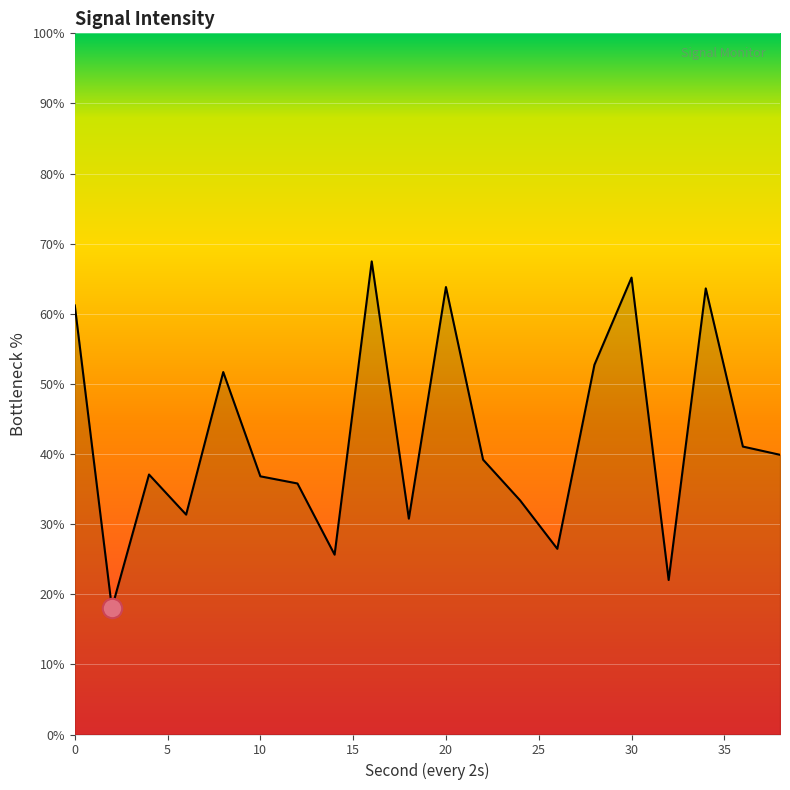

What is the maximum value shown in the chart?

67.5